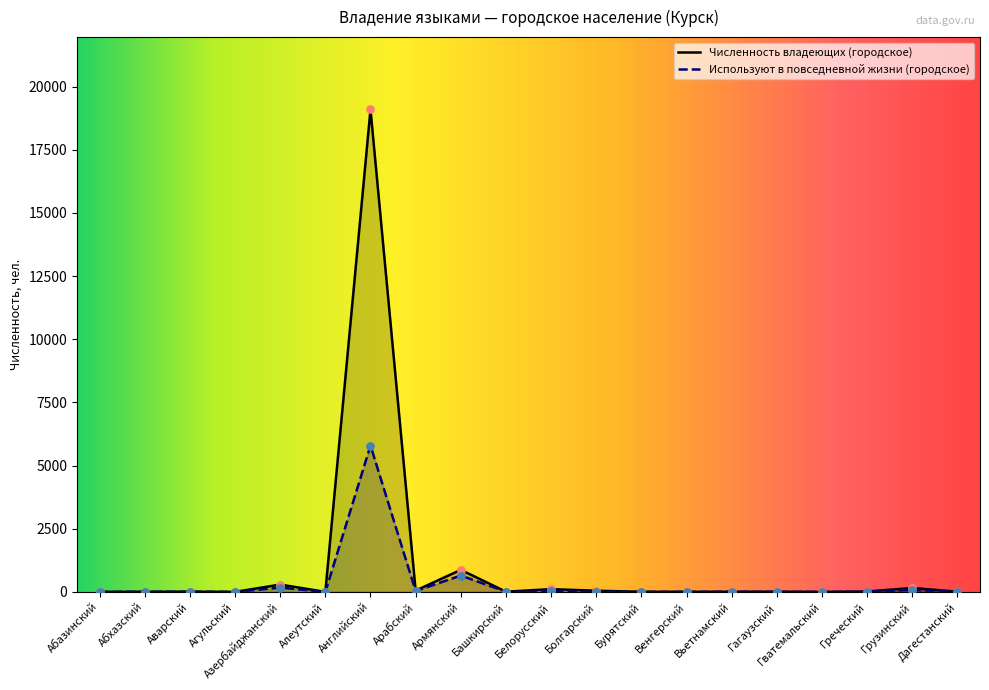

What are all the series names shown in the legend?

Численность владеющих (городское), Используют в повседневной жизни (городское)